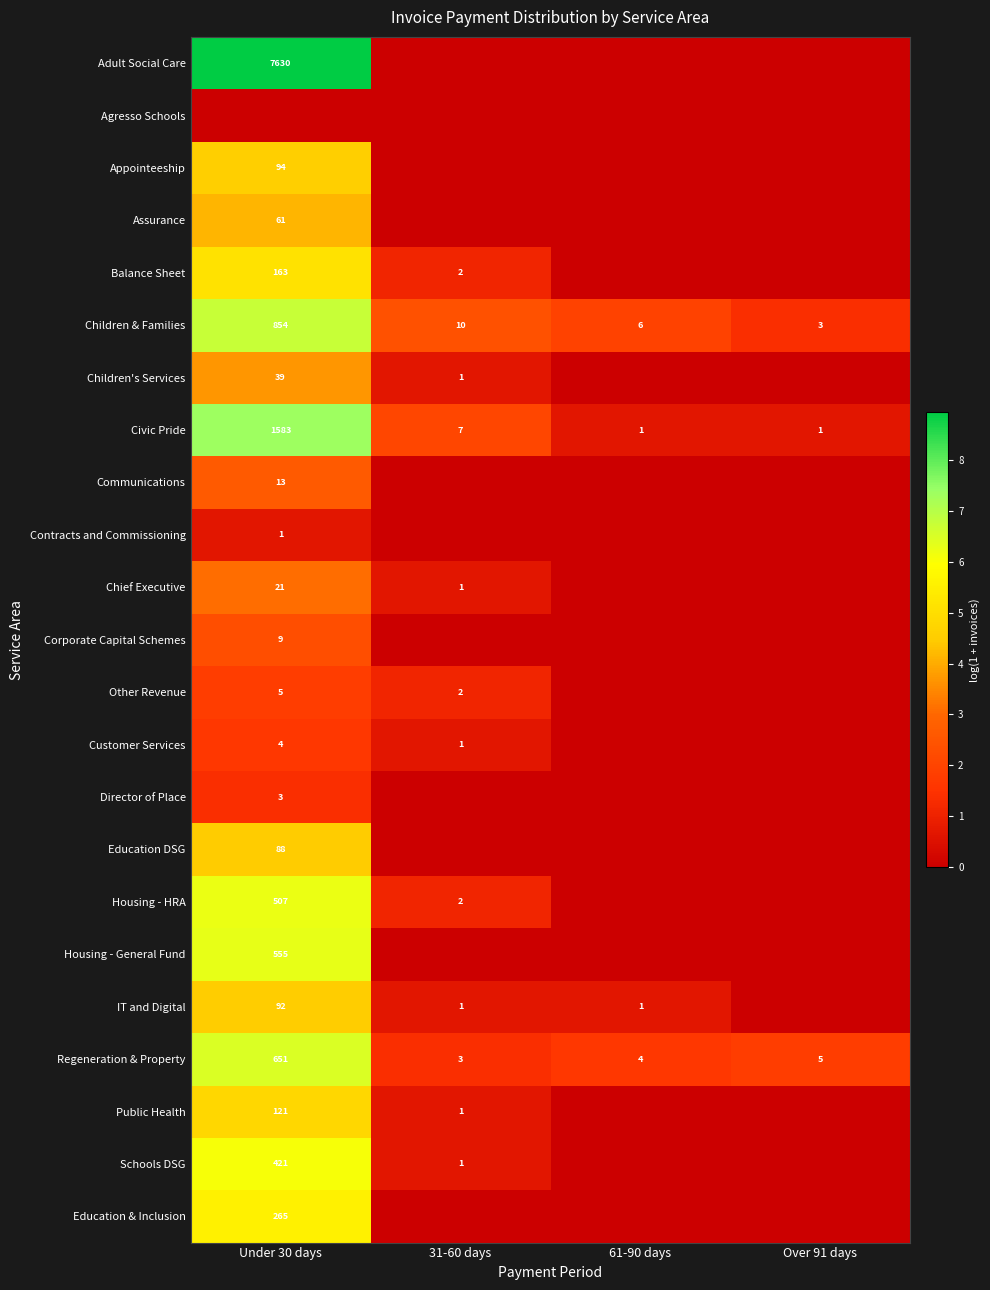

What is the difference between the IT and Digital values at 61-90 days and Under 30 days?

91